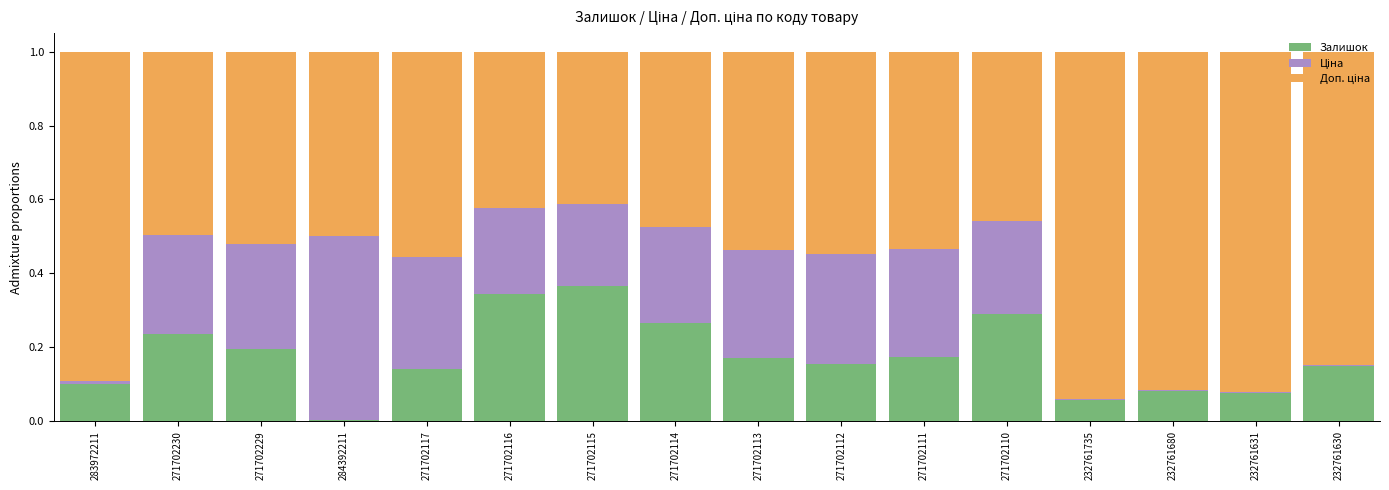

What is the total value across all series at 271702111?

1.0